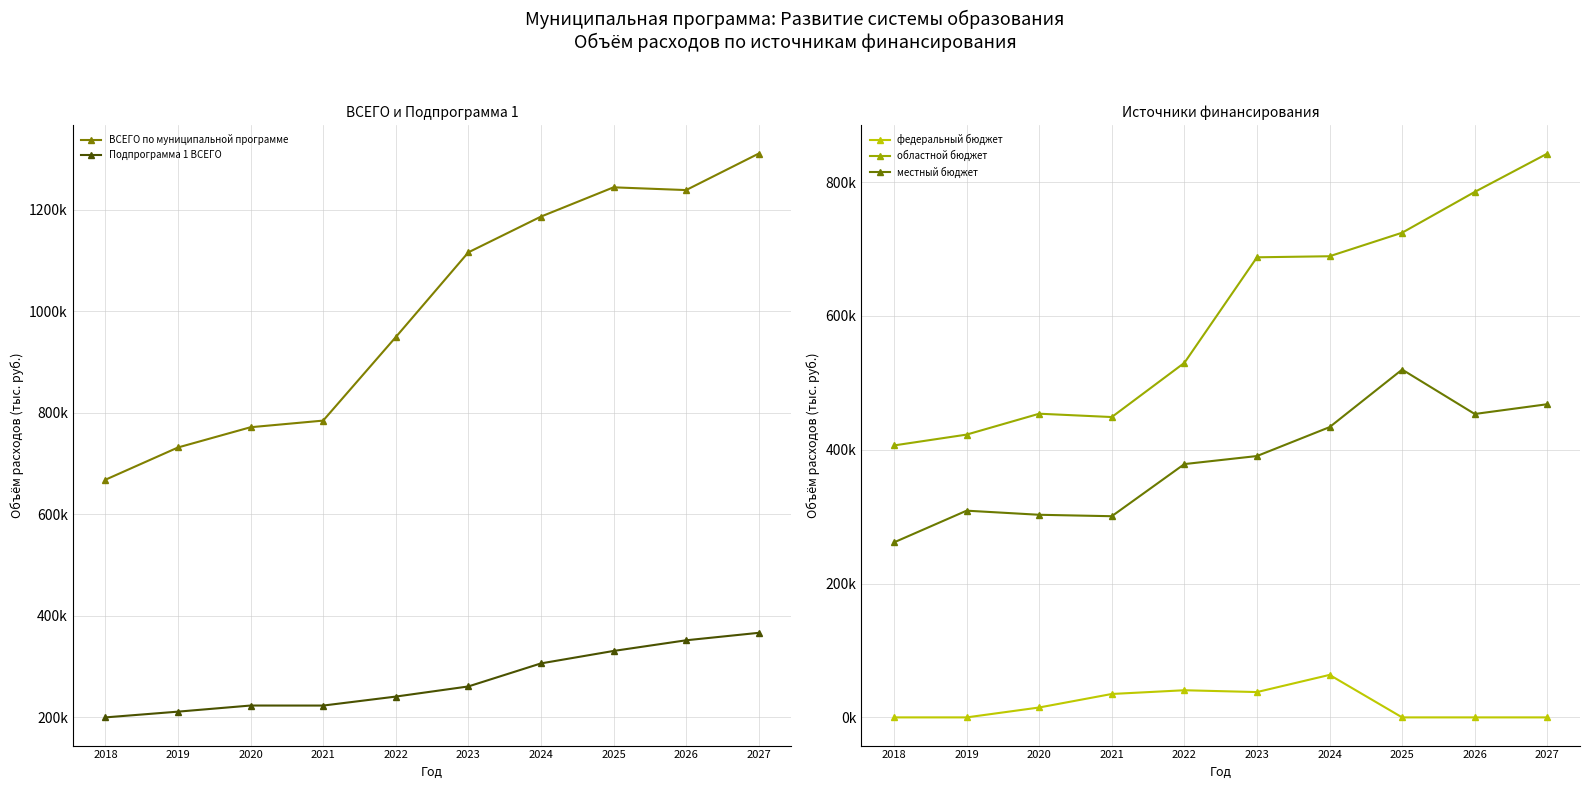

True or false: ВСЕГО по муниципальной программе and местный бюджет intersect in this chart.

False